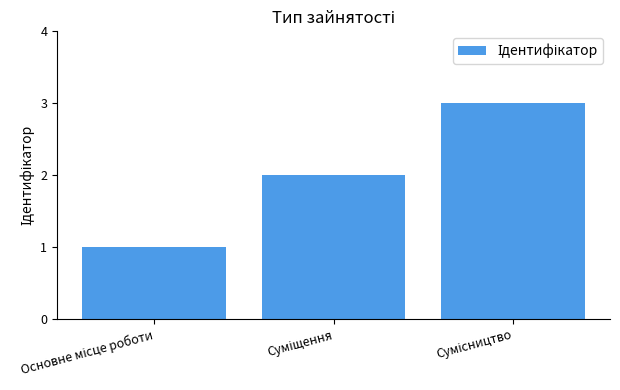

What is the greatest value displayed?

3